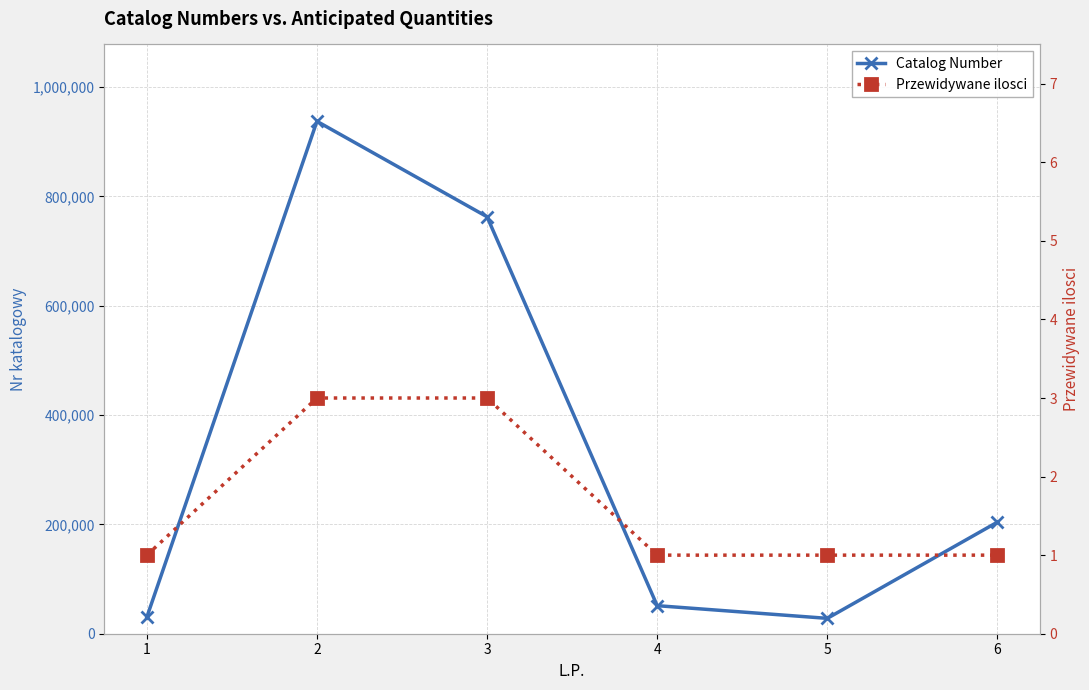

How many interior local peaks does the Catalog Number series have?

1